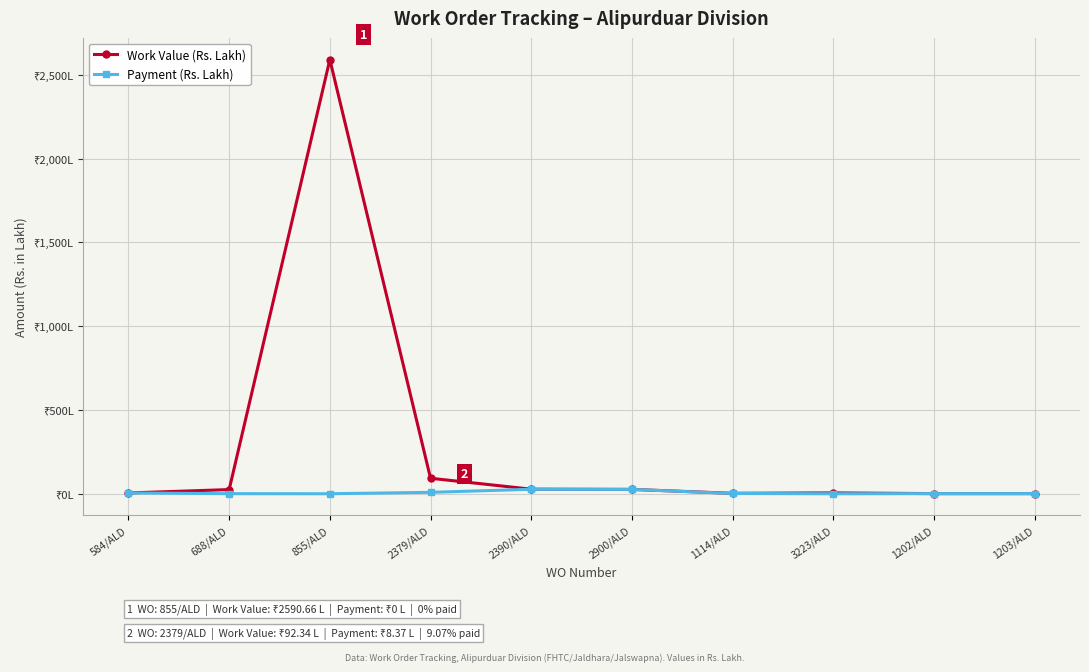

Does the chart have visible grid lines?

Yes